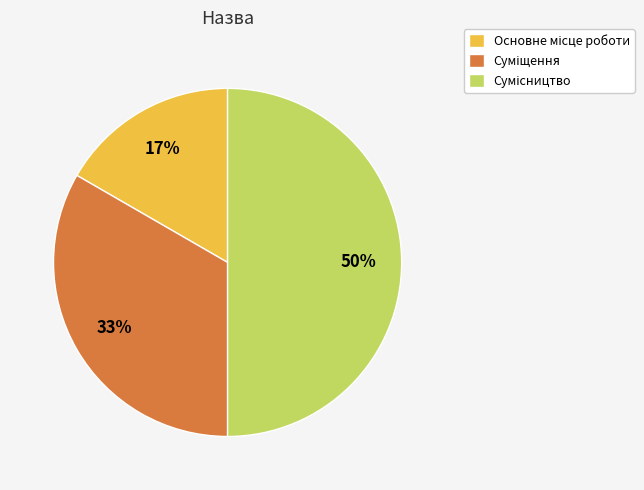

How many segments does this pie chart have?

3